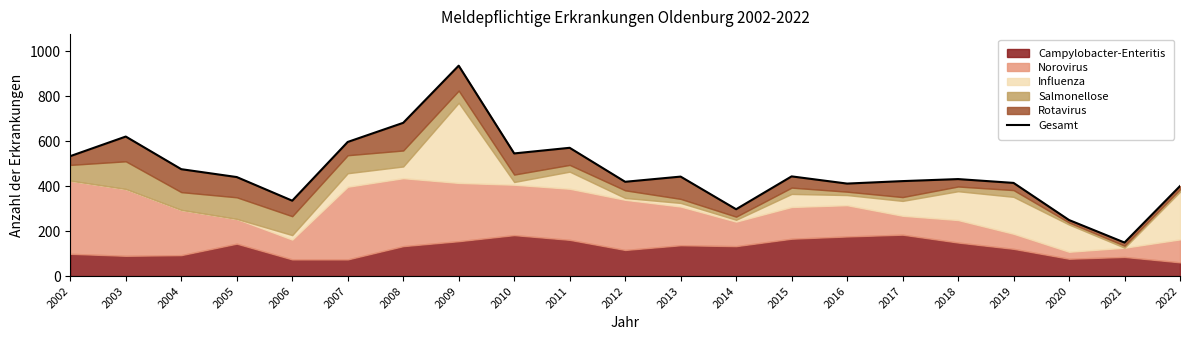

Where does the data first go above 440?

2002